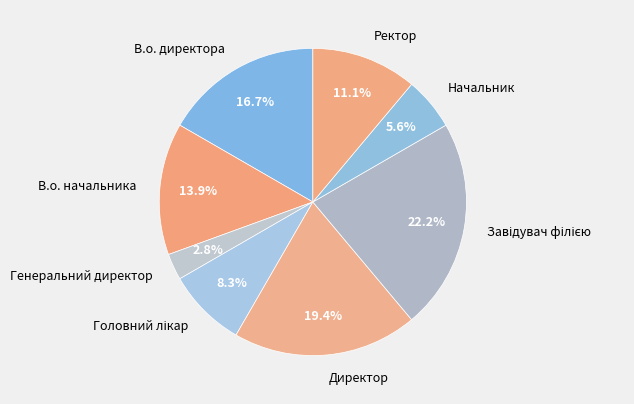

To the nearest percent, what portion does Директор represent?

19%